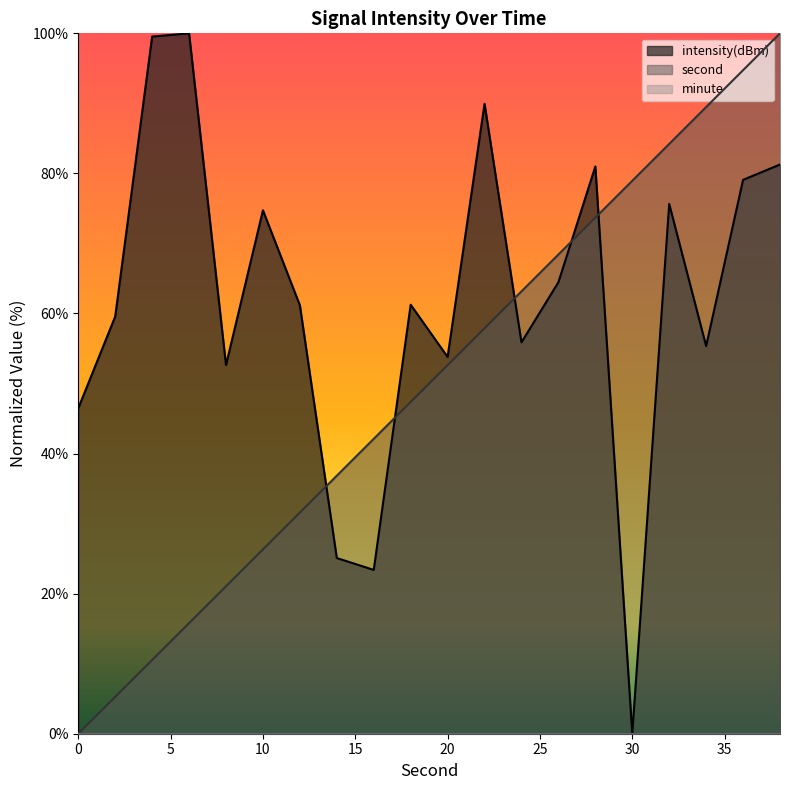

What is the highest value of the intensity(dBm) series?

100.0